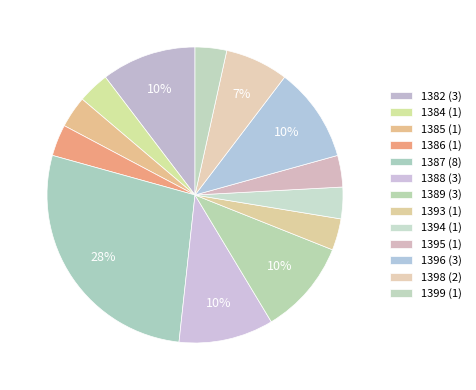

How many slices are in this pie chart?

13